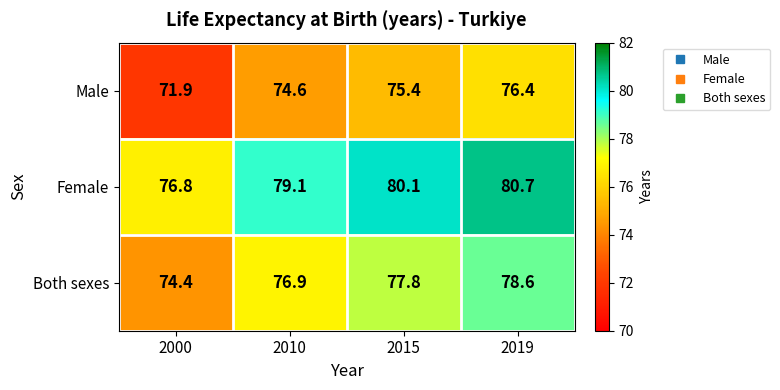

Reading left to right, transcribe all the data shown in this chart.

Male: 2000=71.9	2010=74.6	2015=75.4	2019=76.4
Female: 2000=76.8	2010=79.1	2015=80.1	2019=80.7
Both sexes: 2000=74.4	2010=76.9	2015=77.8	2019=78.6